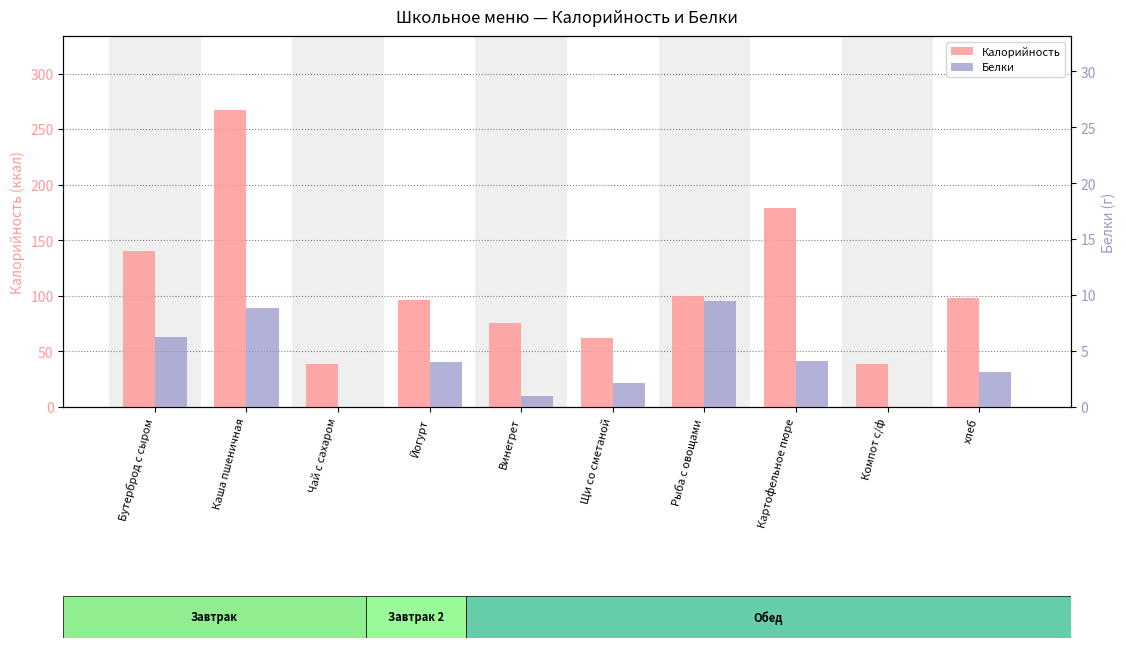

Reading left to right, extract all data points from this chart.

Калорийность: 140.7	267.0	38.7	96.0	75.2	61.6	100.0	179.1	38.7	97.9
Белки: 6.2	8.8	0.0	4.0	1.0	2.1	9.5	4.1	0.0	3.2